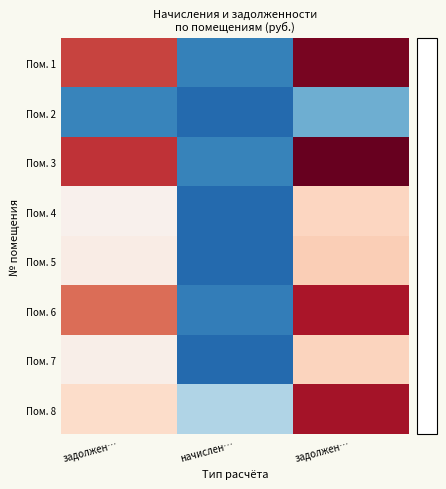

How many data points does each series have?

3